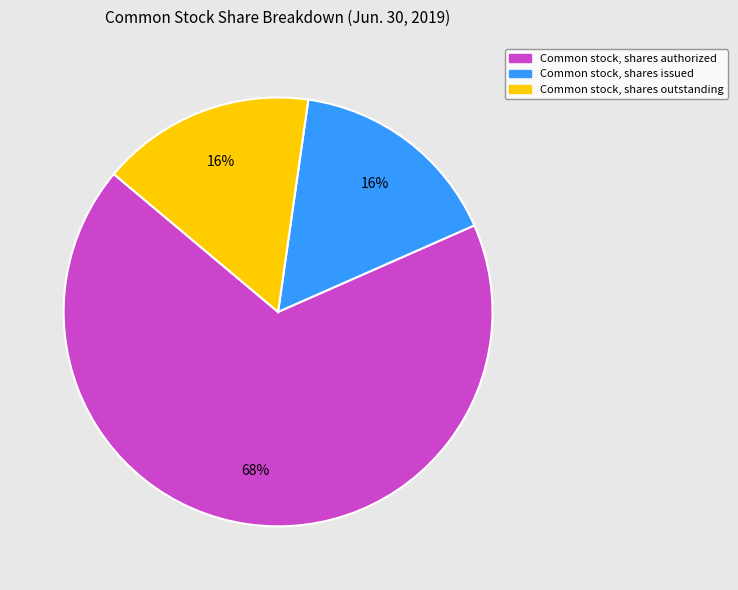

The Common stock, shares issued slice represents 23% of the pie. True or false?

False